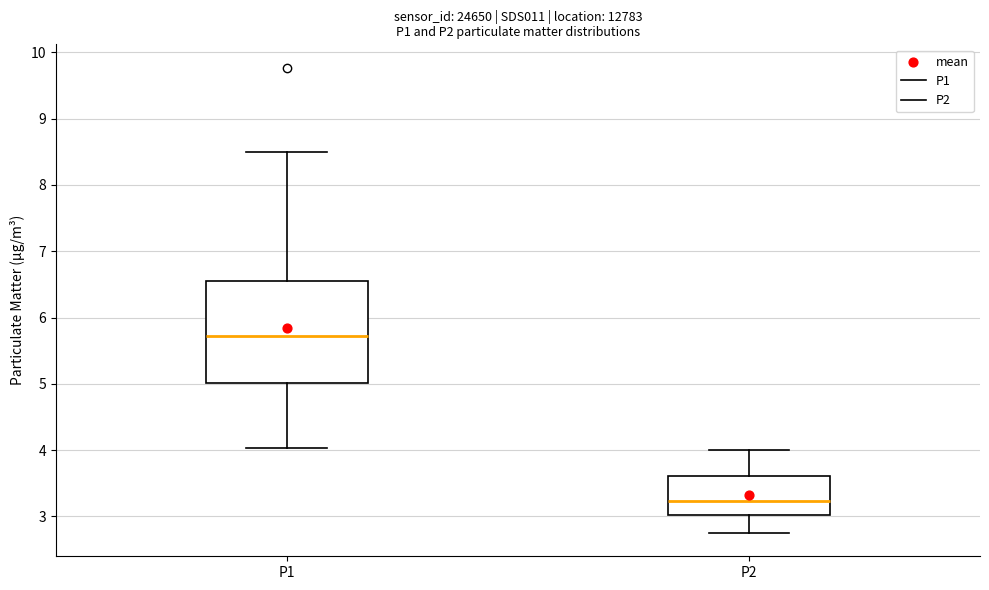

Reading left to right, transcribe this box plot: for each box, give where its median line is, the range the box spans, and where its two whiskers end, as read against the y-axis. The values are not printed on the chart, so give them approximately, as read against the axis.

P1: median 5.7, box 5.0 to 6.6, whiskers 4.0 to 8.5
P2: median 3.2, box 3.0 to 3.6, whiskers 2.8 to 4.0